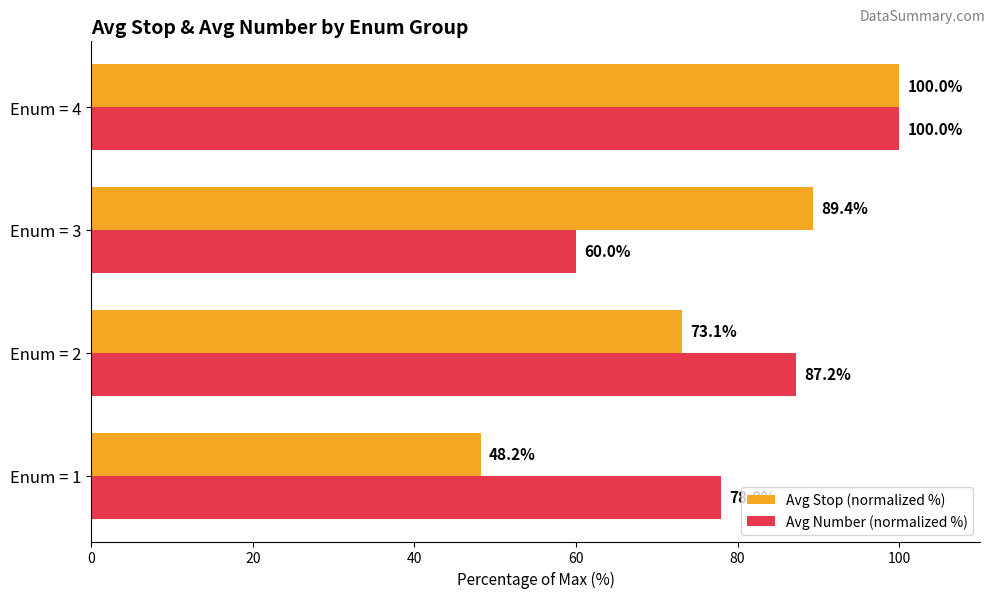

Which category has the lowest value in the Avg Number (normalized %) series?

Enum = 3